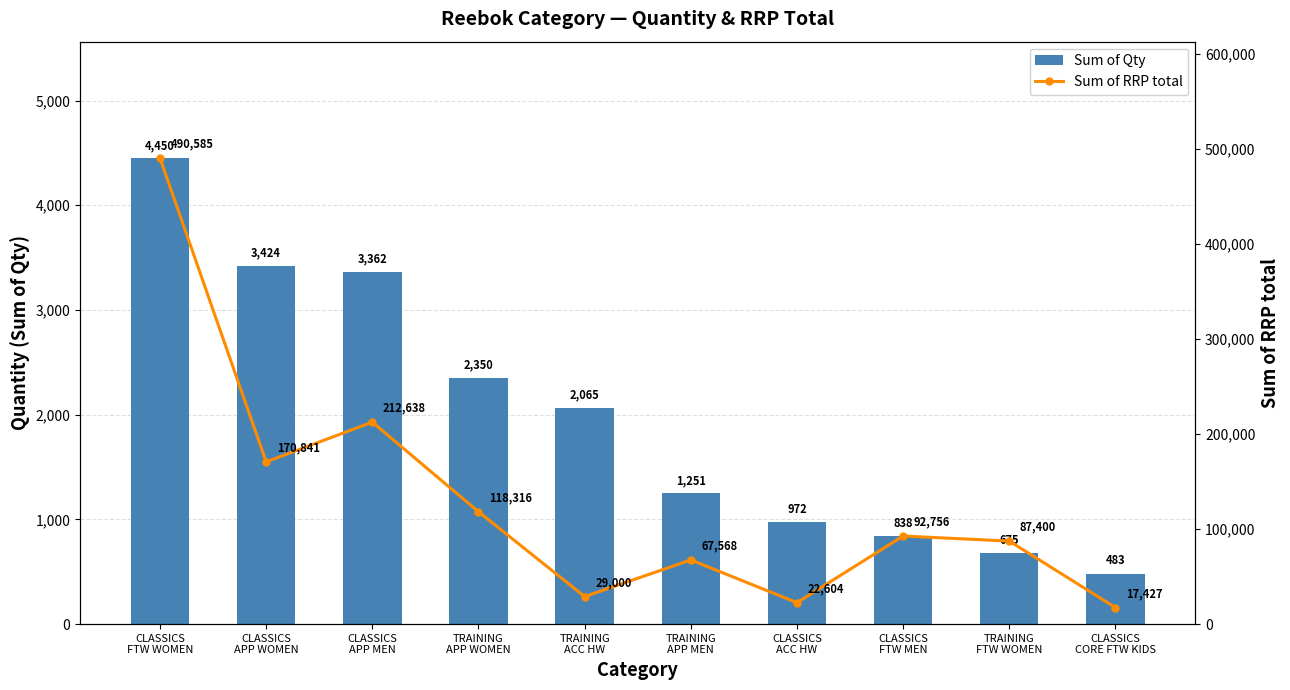

The value of Sum of Qty at CLASSICS
APP MEN is 925.9. True or false?

False